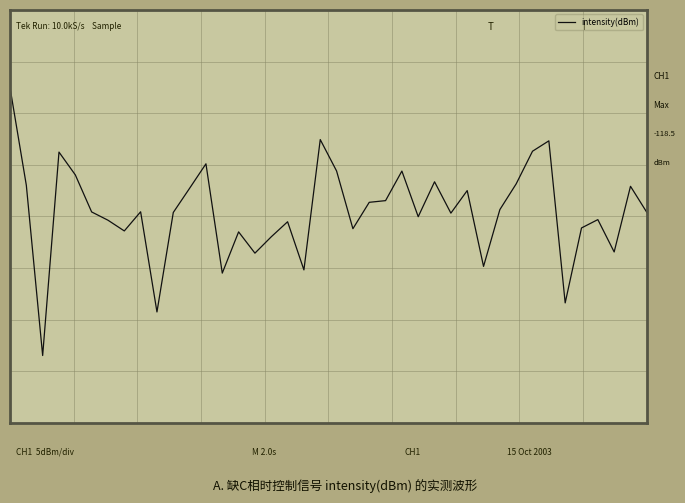

What is the smallest value displayed?

-147.7